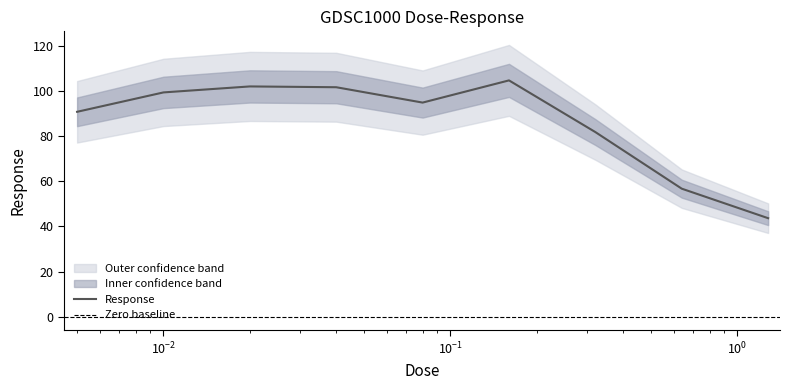

What is the lowest value of the Response series?

43.7